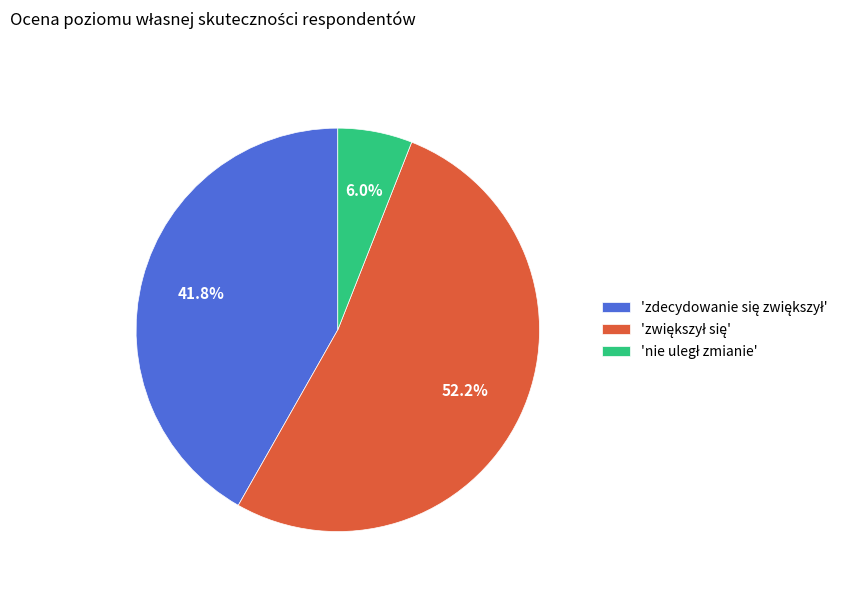

Does any single category account for the majority?

Yes